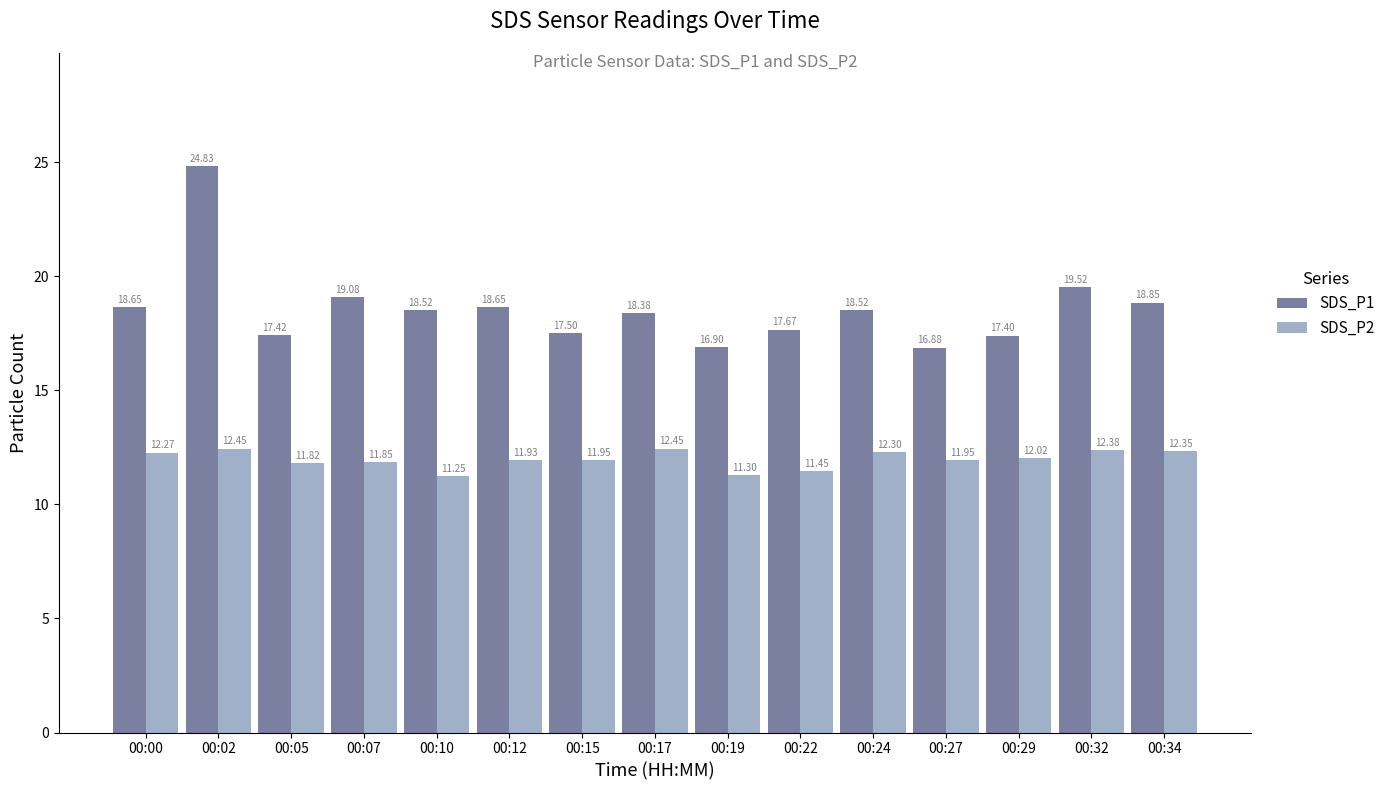

At 00:05, list the series in order from smallest to largest.

SDS_P2, SDS_P1